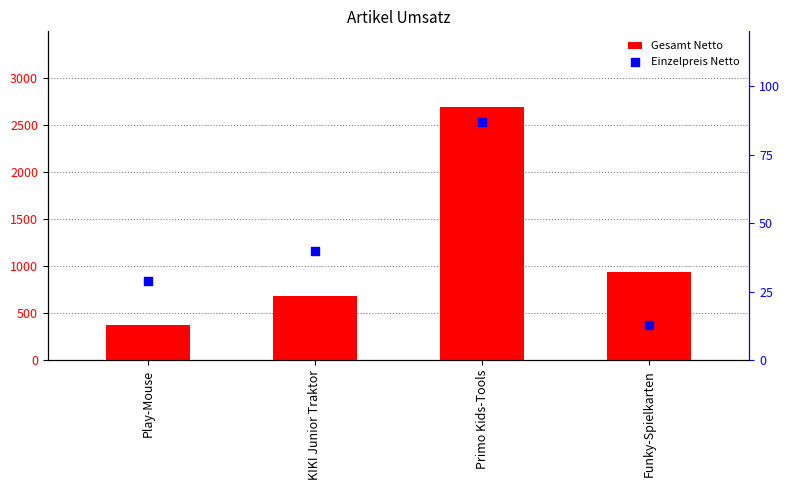

Which series reaches the maximum Y coordinate?

Gesamt Netto